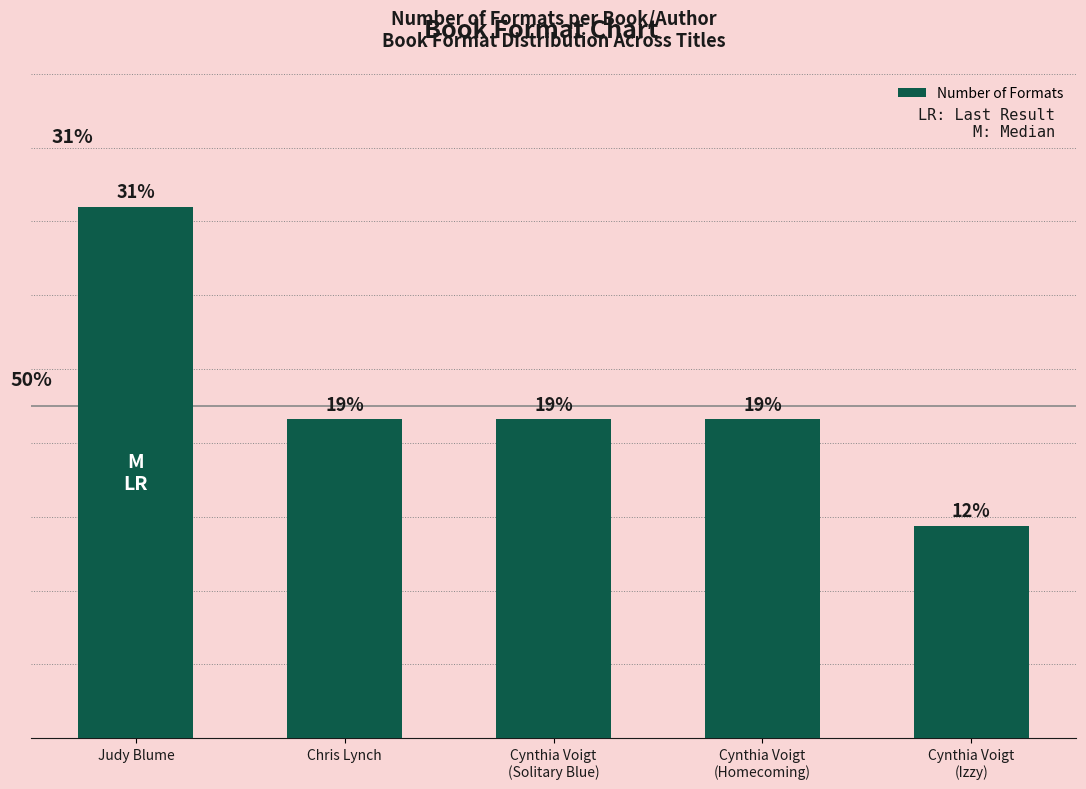

Where does the data first go above 3?

Judy Blume